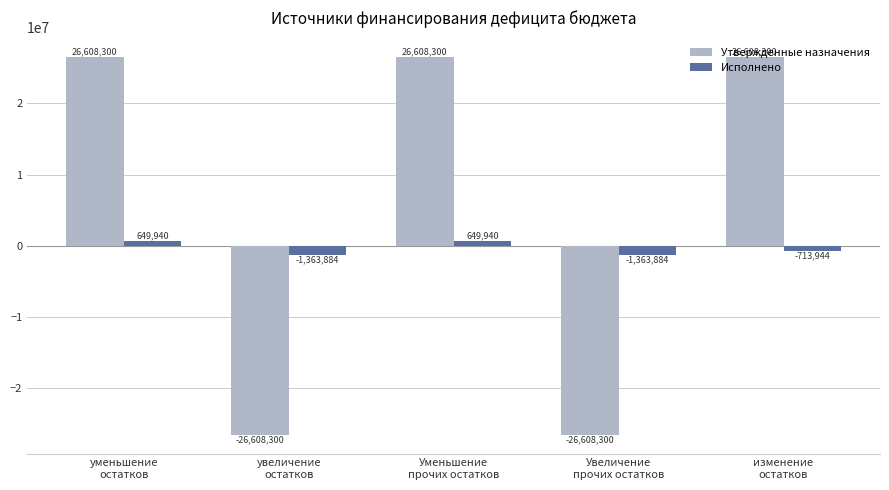

How many Утвержденные назначения values are between -26608300 and 26608300?

5